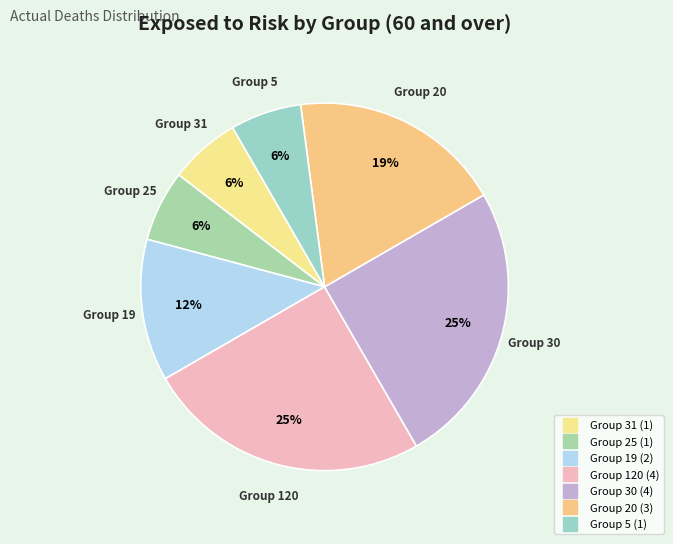

Which slice is the smallest?

25